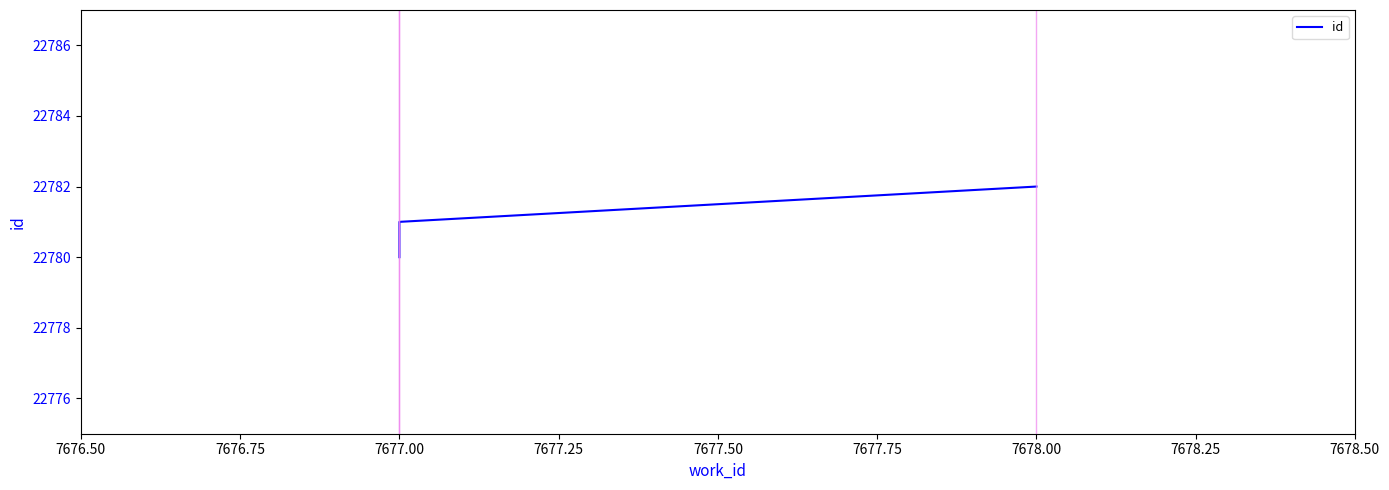

Does the chart display data point markers on the line(s)?

No